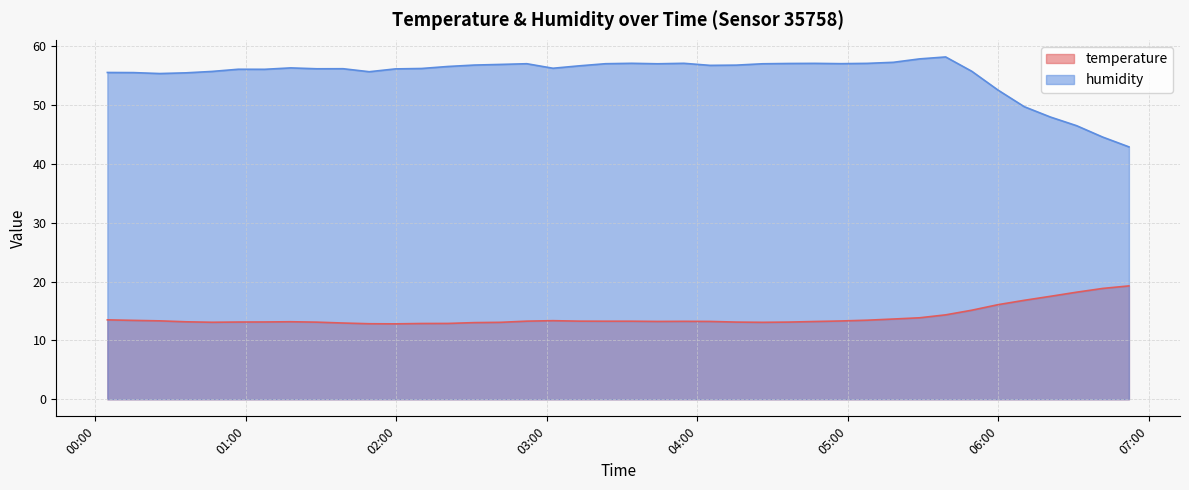

How many lines are shown in the chart?

2